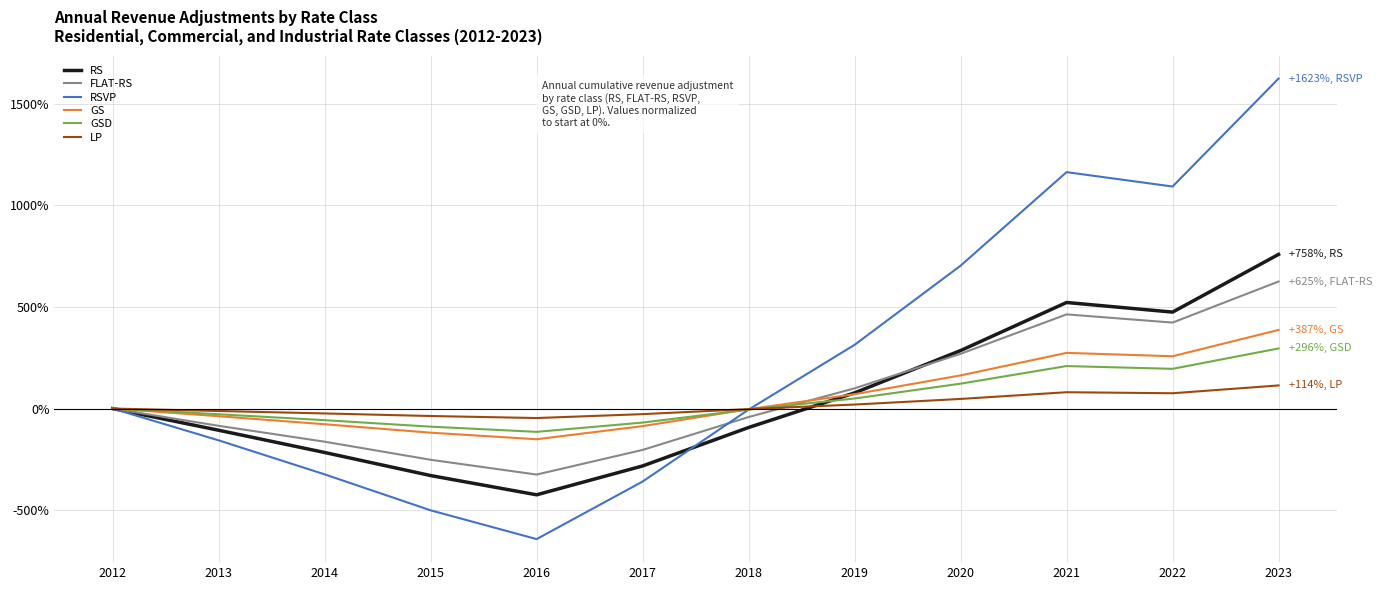

Which series has the widest spread of values?

RSVP